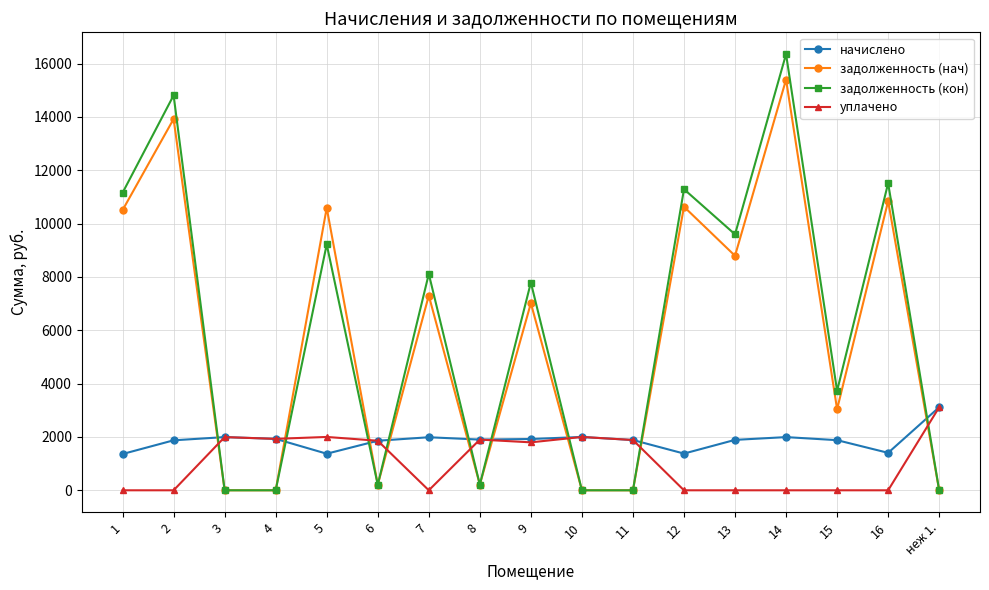

Is the value of задолженность (кон) at 5 greater than the value of уплачено at 5?

Yes